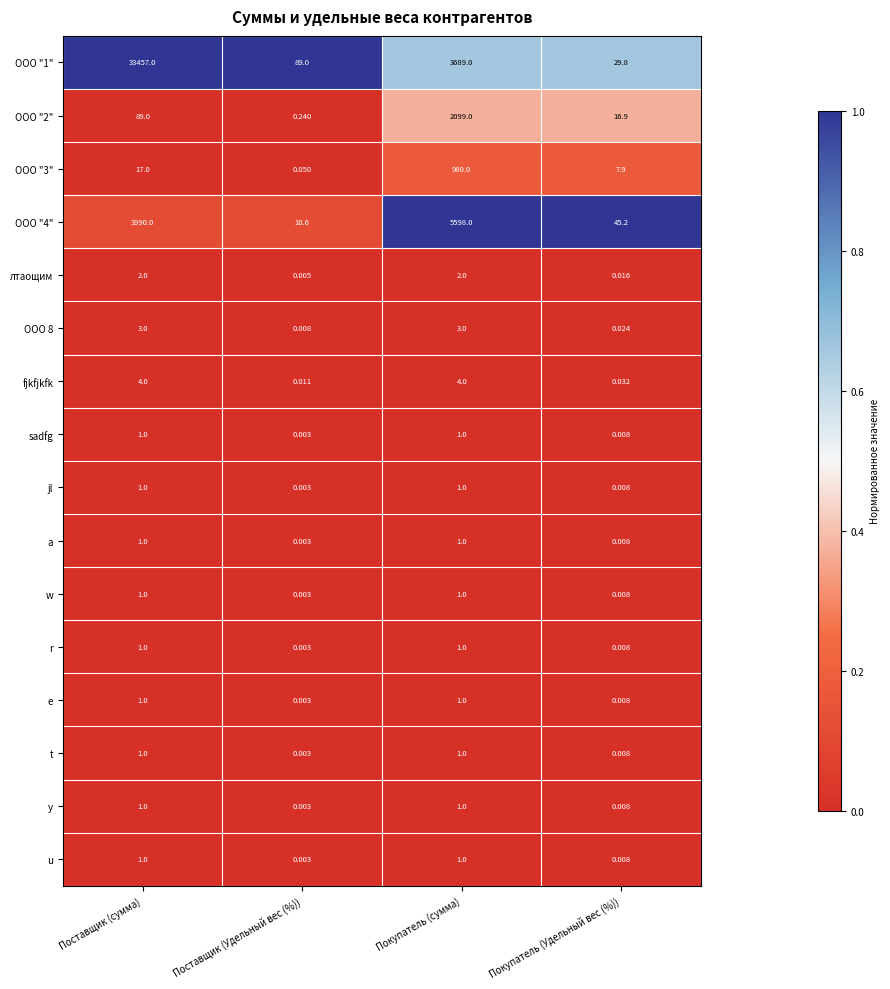

At which category is the sum across all series the highest?

Поставщик (сумма)